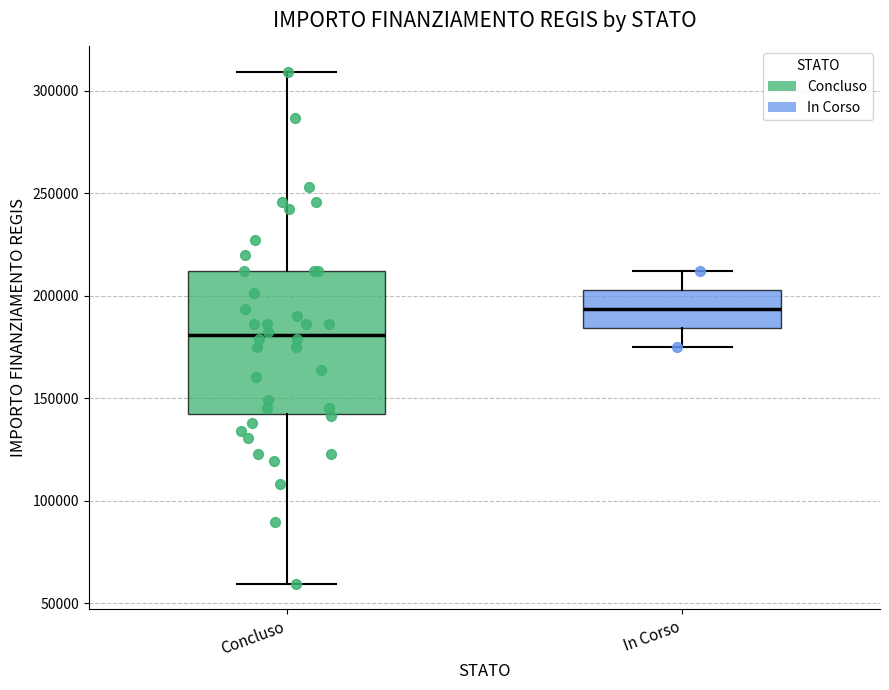

Which box has the highest median line?

In Corso